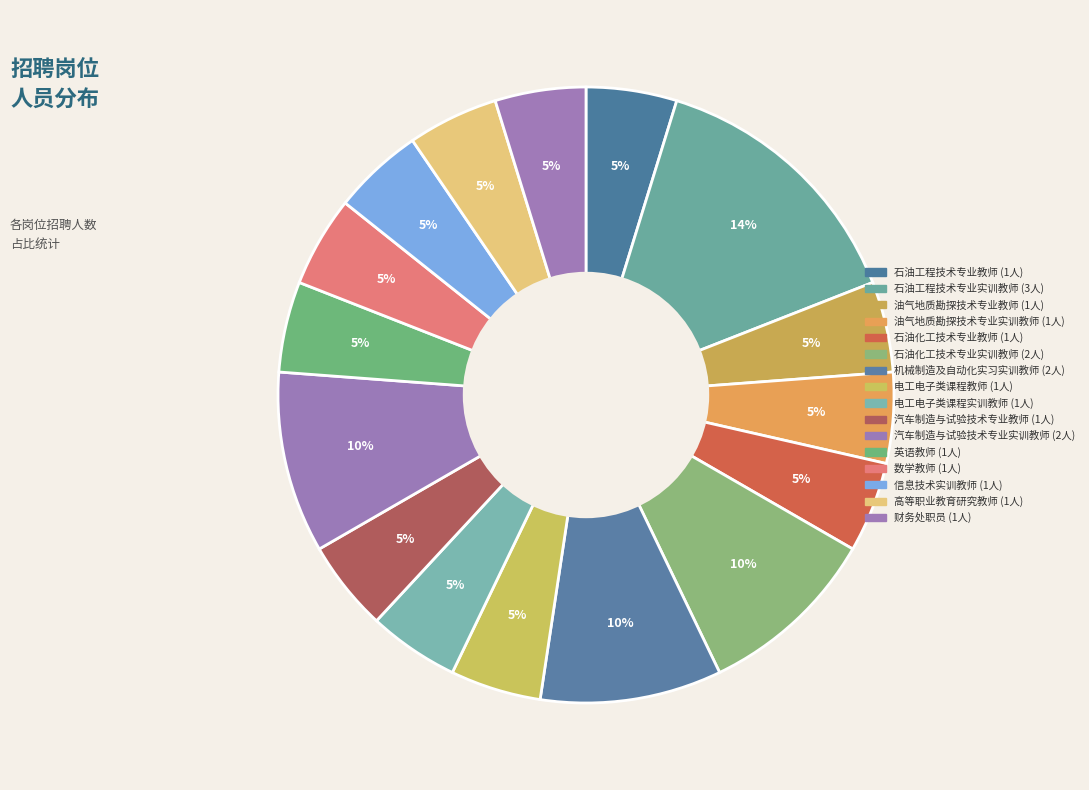

How many segments does this pie chart have?

16